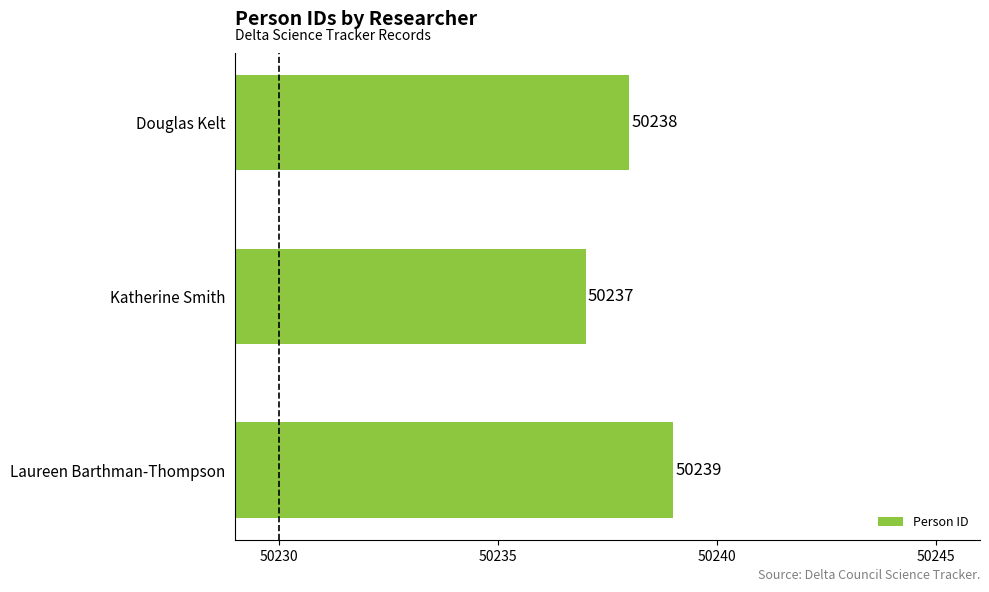

Which label corresponds to the largest value in the chart?

Laureen Barthman-Thompson